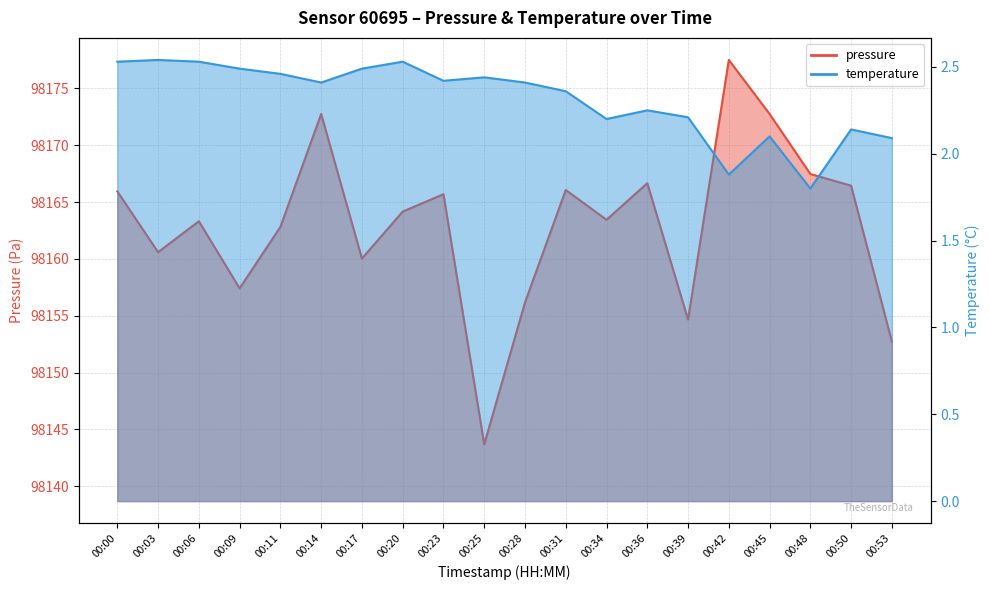

List the series in order of their peak value, highest first.

pressure, temperature